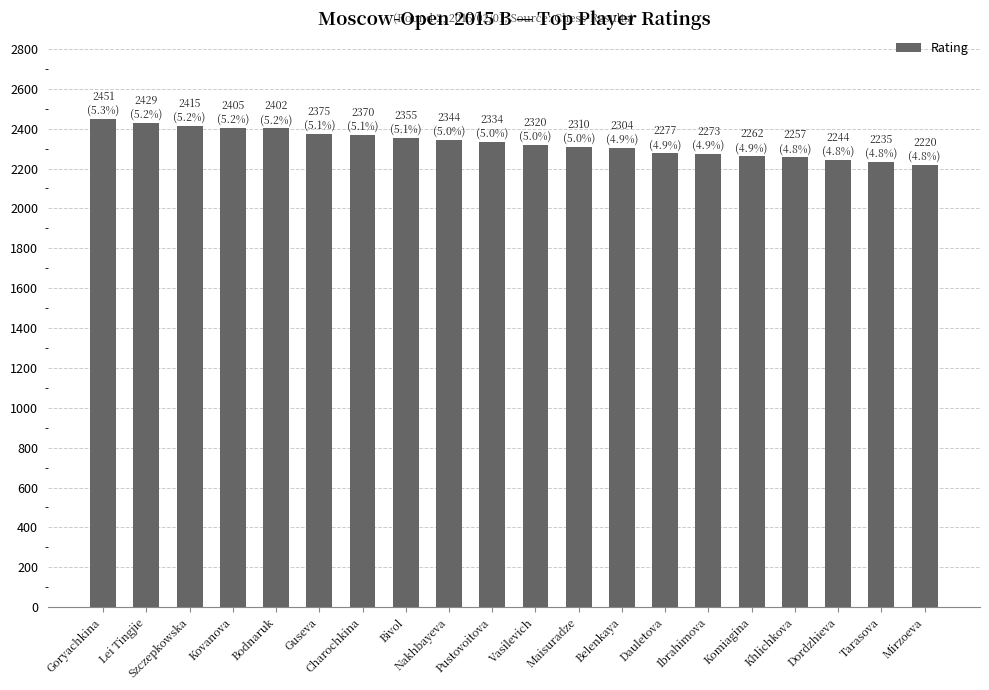

How many series are shown in this chart?

1